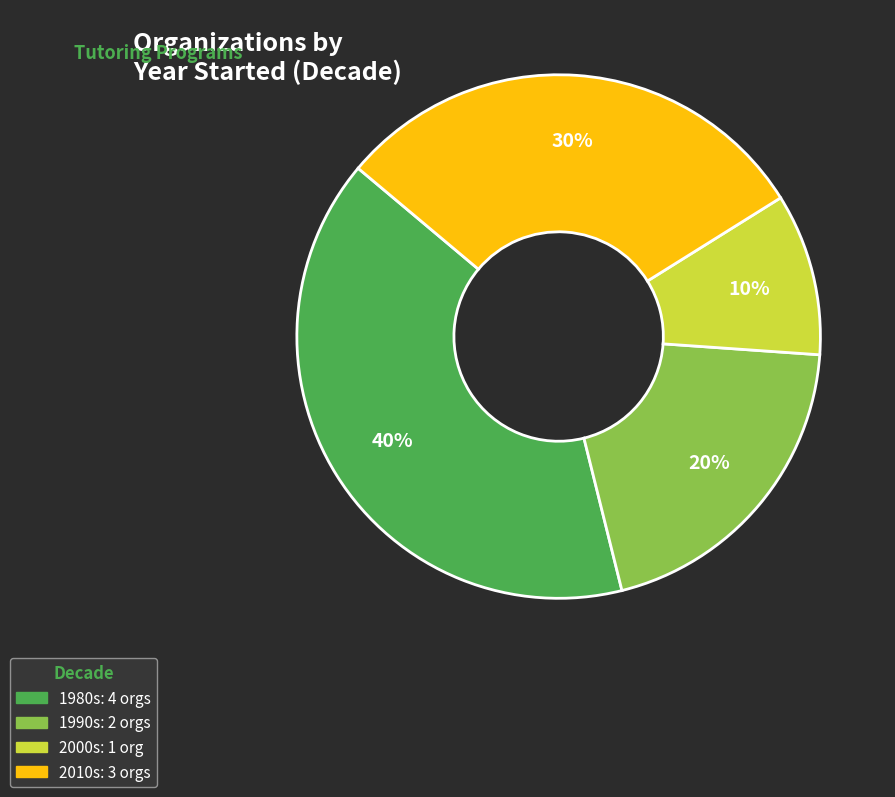

Does any single category account for the majority?

No